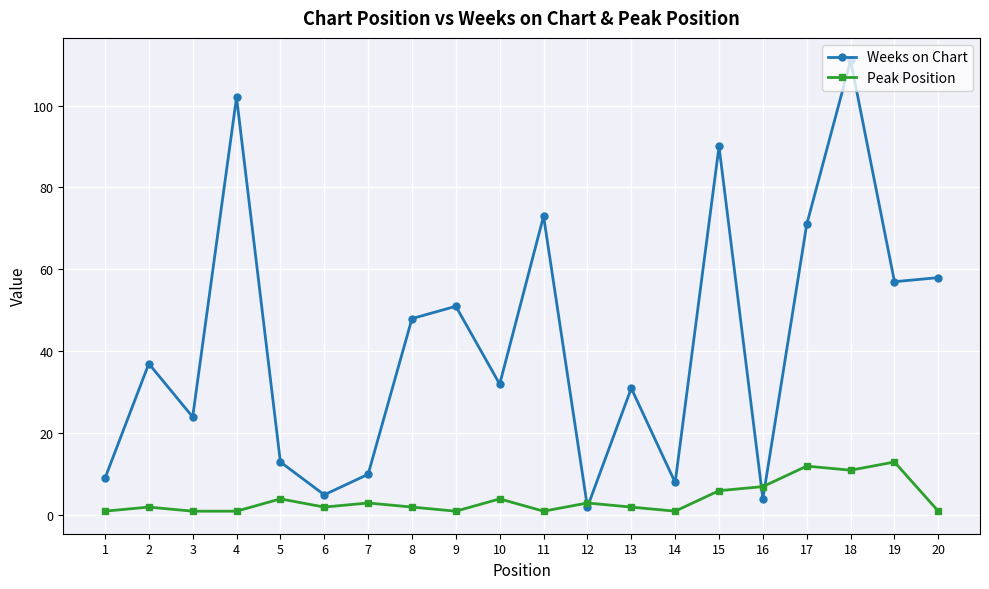

Is the value of Weeks on Chart at 20 greater than the value of Peak Position at 7?

Yes